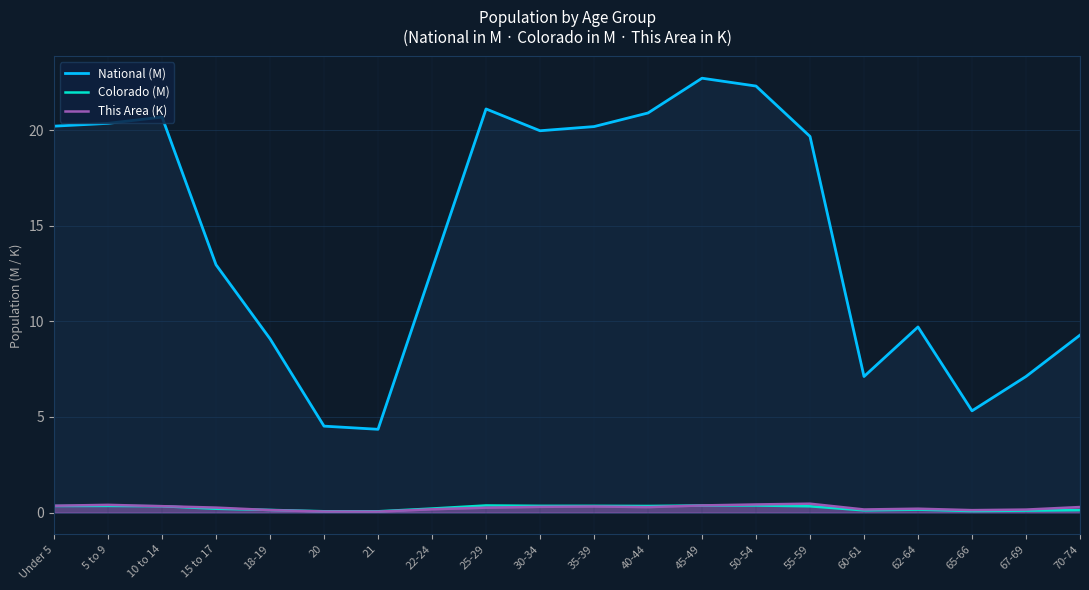

True or false: This Area (K) and National (M) cross at least once.

False